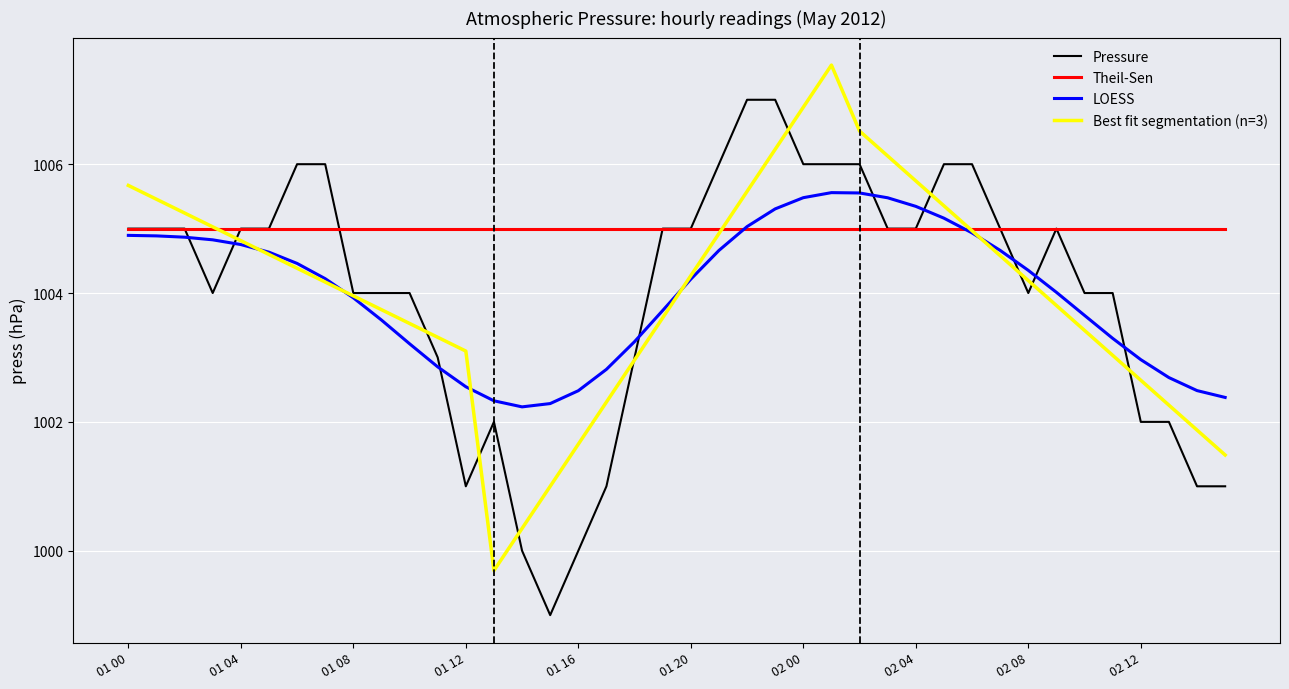

Which series has the largest total across all categories?

Theil-Sen